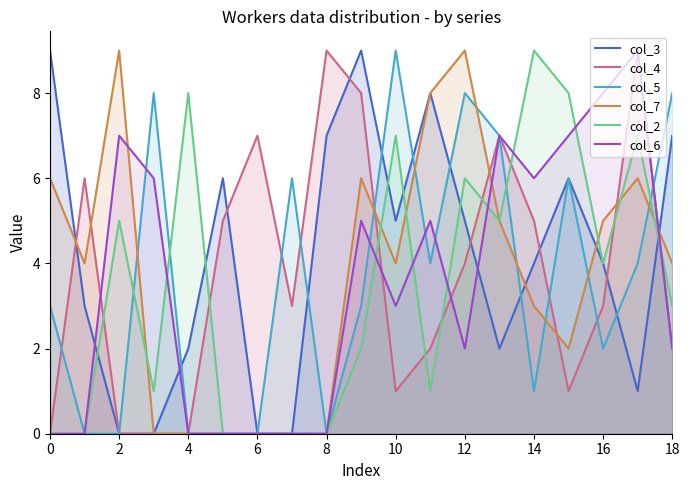

Count the number of data series in this chart.

6